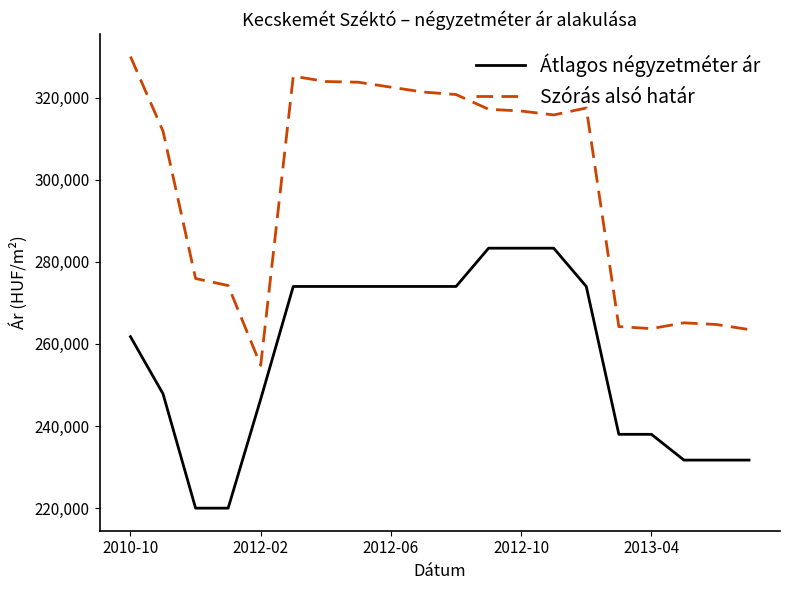

What are all the series names shown in the legend?

Átlagos négyzetméter ár, Szórás alsó határ